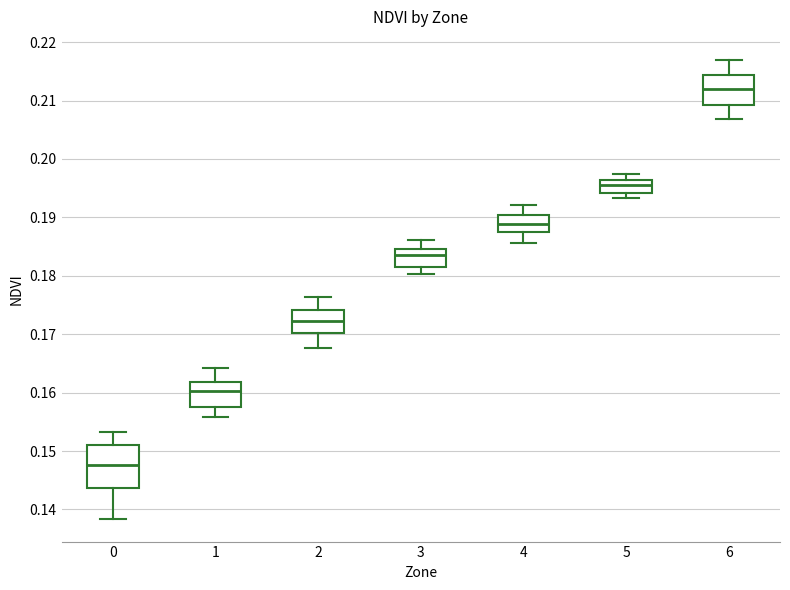

Which box's median line is the lowest?

0